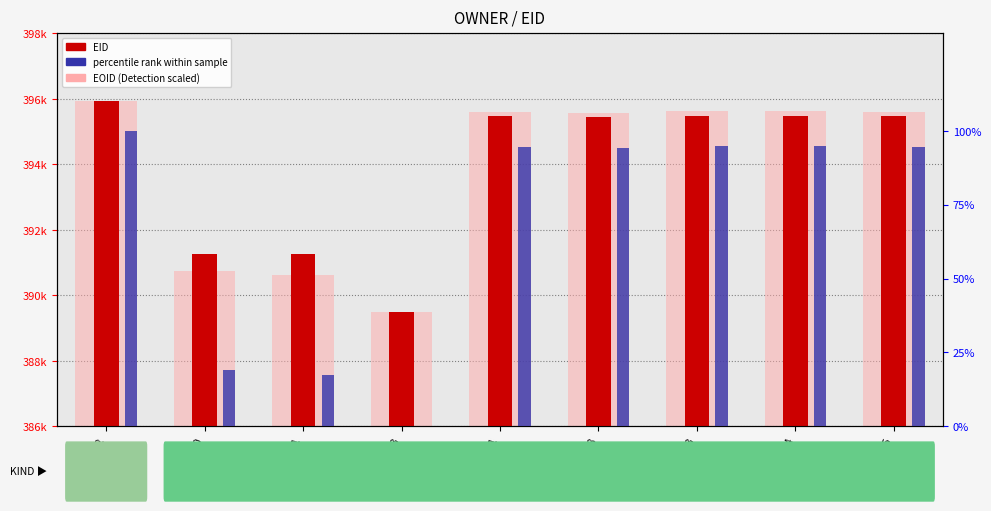

Reading left to right, transcribe all the data shown in this chart.

EID: 395952=395952.0	391270=391270.0	391271=391271.0	389503=389503.0	395481=395481.0	395448=395448.0	395483=395483.0	395484=395484.0	395485=395485.0
EOID (scaled): 395952=395952.0	391270=390735.5	391271=390626.4	389503=389503.0	395481=395601.3	395448=395579.6	395483=395632.5	395484=395632.2	395485=395604.6
percentile rank within sample: 395952=100.0	391270=19.1	391271=17.4	389503=0.0	395481=94.6	395448=94.2	395483=95.0	395484=95.0	395485=94.6